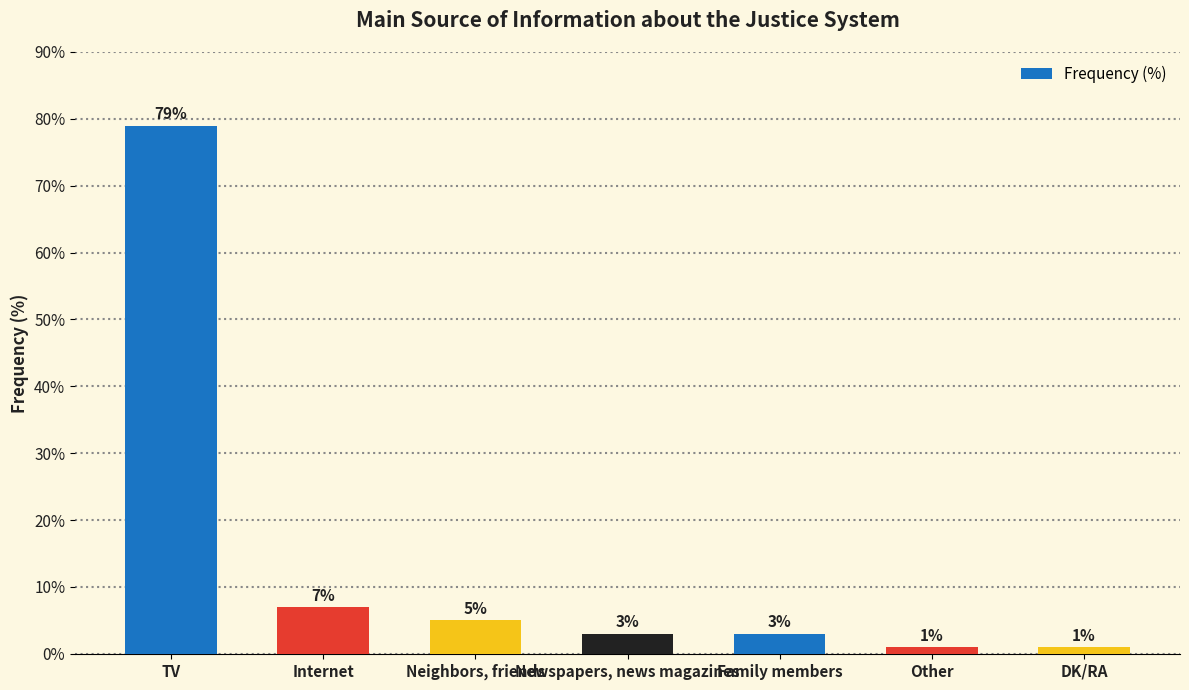

What is the ratio of the value at Neighbors, friends to the value at Other?

5.0